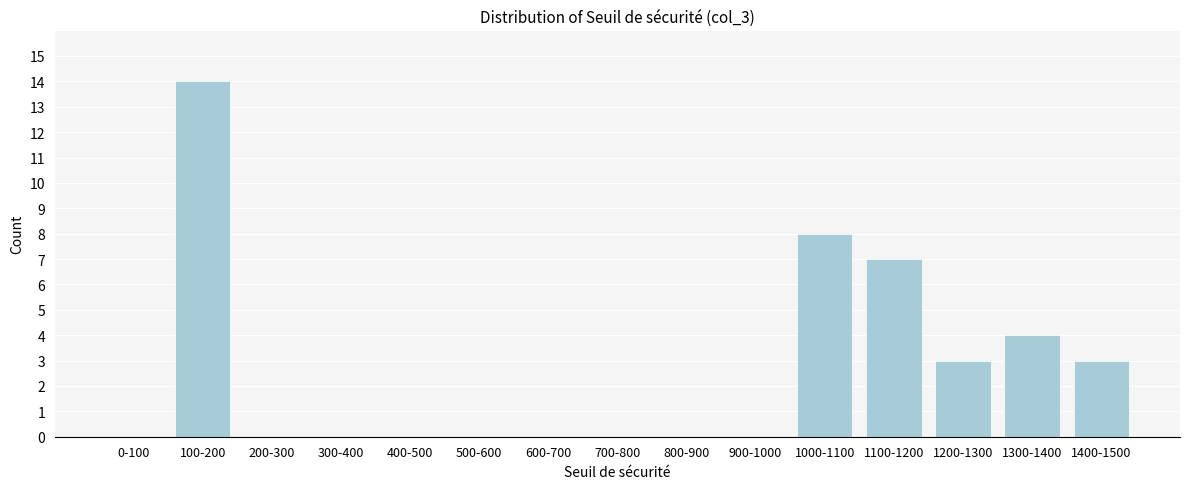

Reading right to left, transcribe all the data shown in this chart.

1400-1500=3	1300-1400=4	1200-1300=3	1100-1200=7	1000-1100=8	900-1000=0	800-900=0	700-800=0	600-700=0	500-600=0	400-500=0	300-400=0	200-300=0	100-200=14	0-100=0